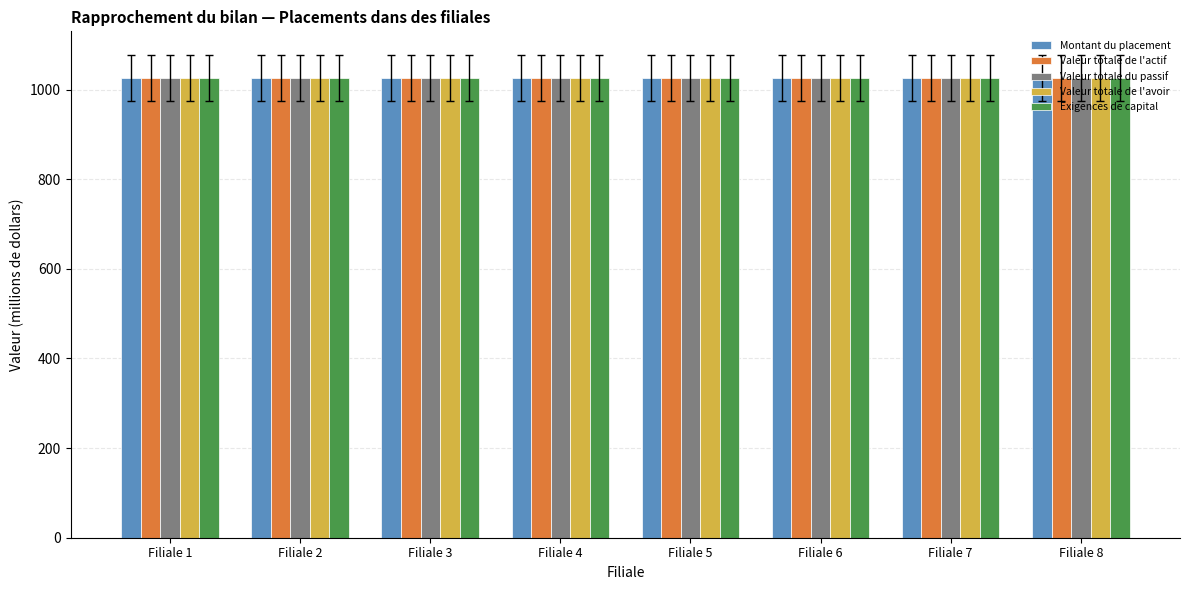

The value of Exigences de capital at Filiale 7 is 595.5. True or false?

False